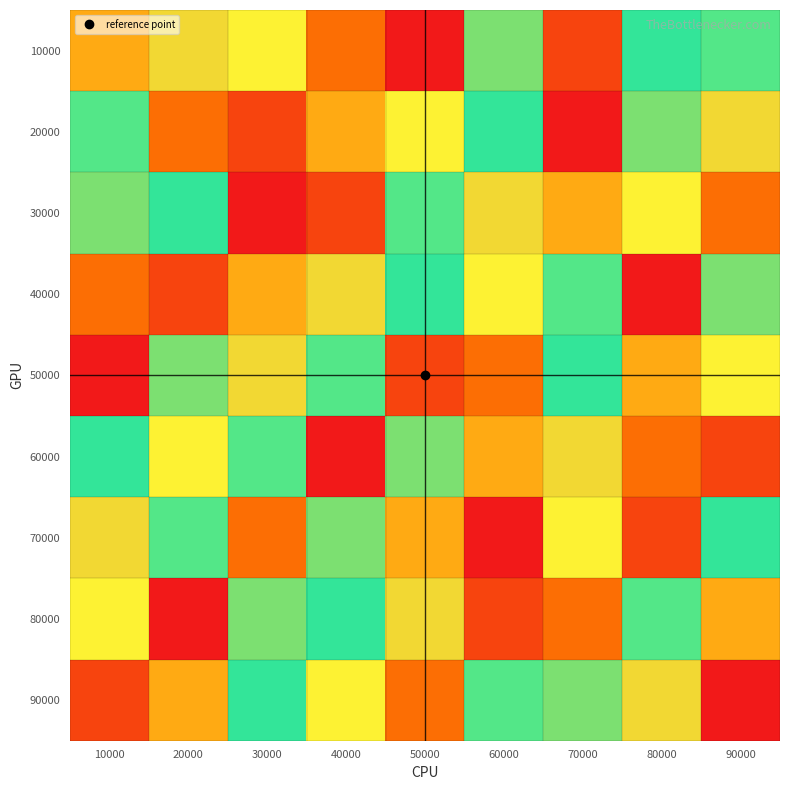

Reading right to left, what are all the values shown in this chart?

10000: 90000=6	80000=7	70000=2	60000=8	50000=1	40000=3	30000=5	20000=9	10000=4
20000: 90000=9	80000=8	70000=1	60000=7	50000=5	40000=4	30000=2	20000=3	10000=6
30000: 90000=3	80000=5	70000=4	60000=9	50000=6	40000=2	30000=1	20000=7	10000=8
40000: 90000=8	80000=1	70000=6	60000=5	50000=7	40000=9	30000=4	20000=2	10000=3
50000: 90000=5	80000=4	70000=7	60000=3	50000=2	40000=6	30000=9	20000=8	10000=1
60000: 90000=2	80000=3	70000=9	60000=4	50000=8	40000=1	30000=6	20000=5	10000=7
70000: 90000=7	80000=2	70000=5	60000=1	50000=4	40000=8	30000=3	20000=6	10000=9
80000: 90000=4	80000=6	70000=3	60000=2	50000=9	40000=7	30000=8	20000=1	10000=5
90000: 90000=1	80000=9	70000=8	60000=6	50000=3	40000=5	30000=7	20000=4	10000=2